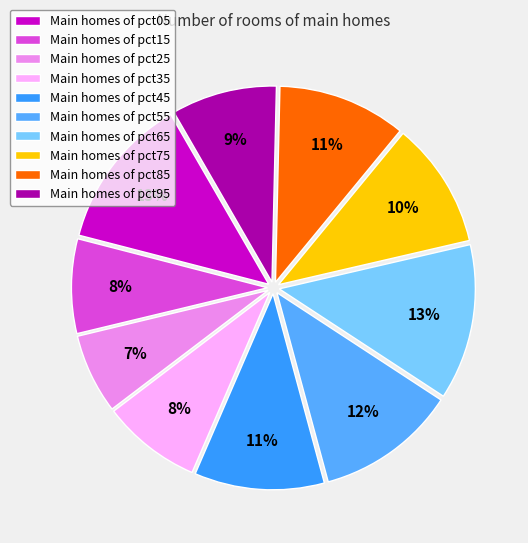

To the nearest percent, what is the average slice percentage?

10%